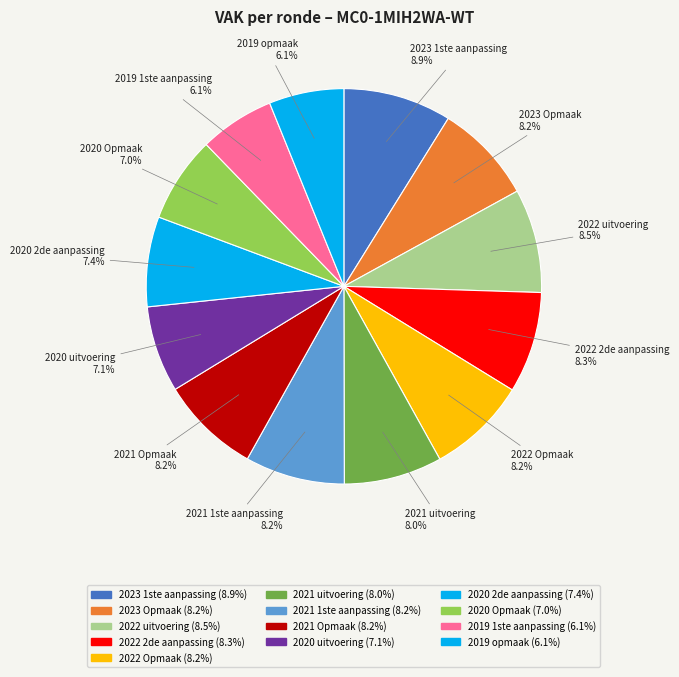

How many slices are in this pie chart?

13